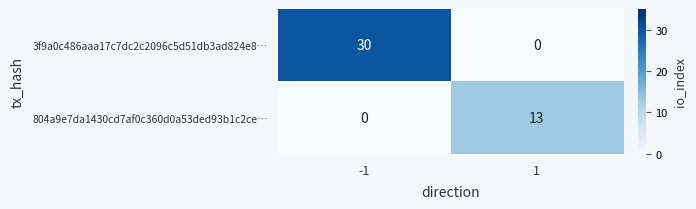

Rank the series at 1 from lowest to highest value.

3f9a0c486aaa17c7dc2c2096c5d51db3ad824e8…, 804a9e7da1430cd7af0c360d0a53ded93b1c2ce…